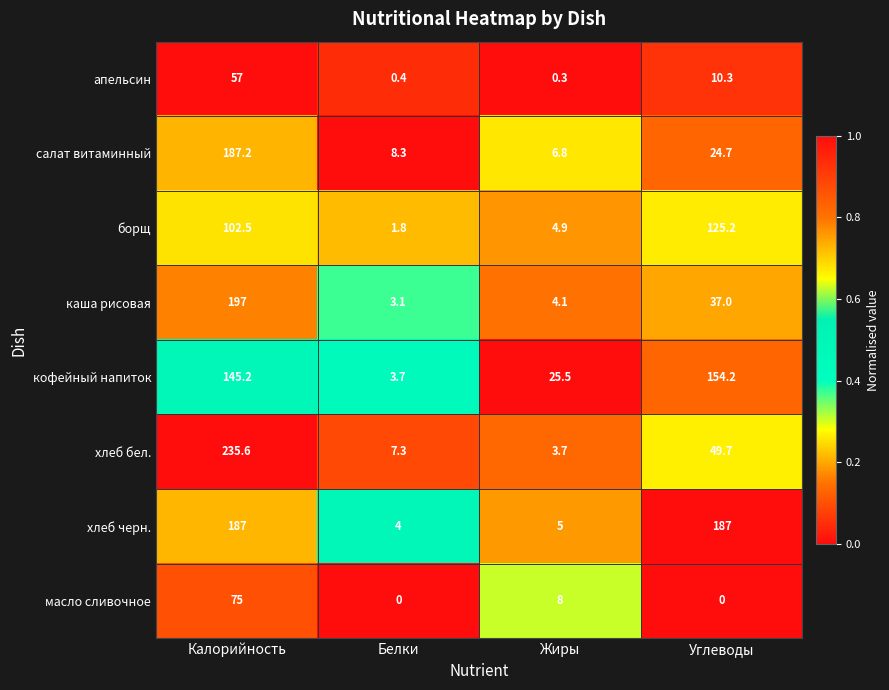

What is the difference between the highest and lowest values at Жиры?

25.2